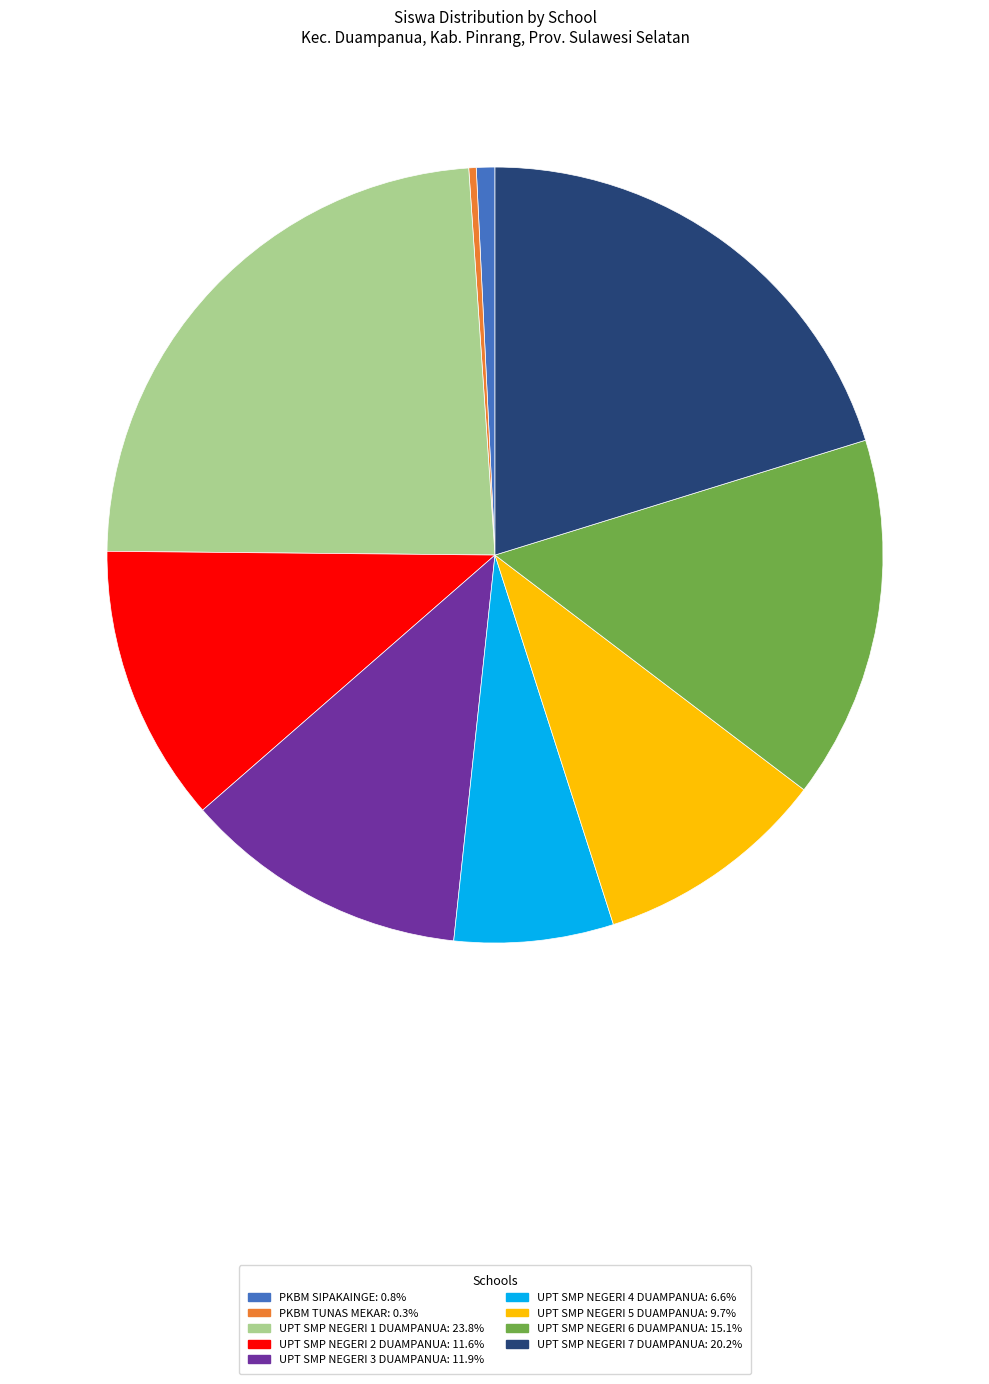

How many segments does this pie chart have?

9